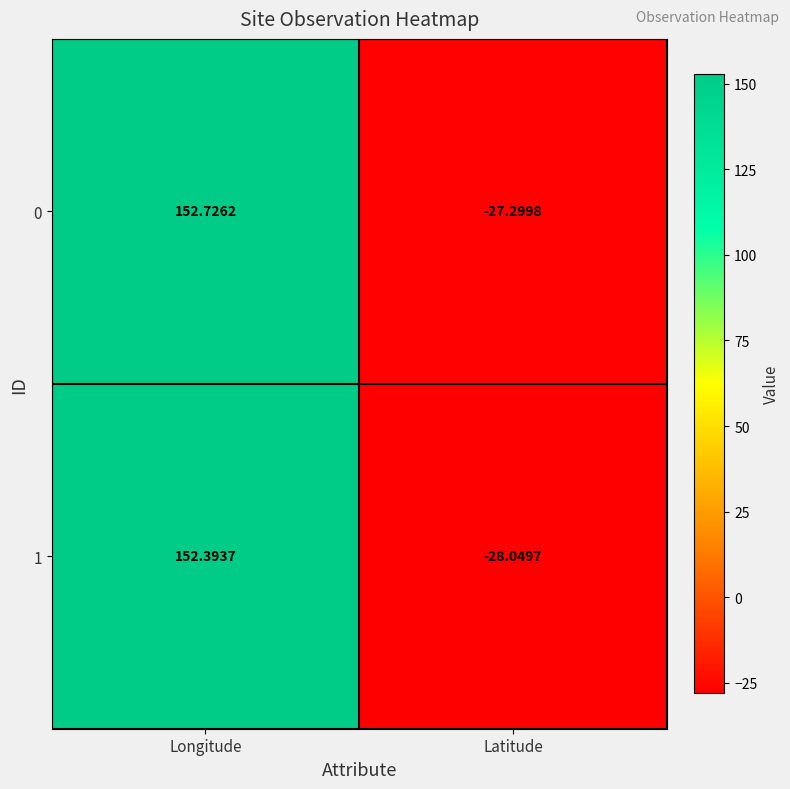

At which label does 1 first exceed 152?

Longitude